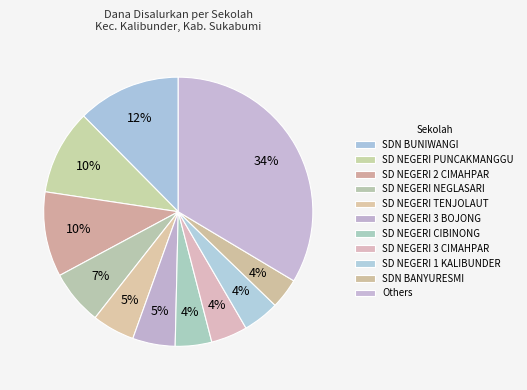

How many slices are in this pie chart?

11